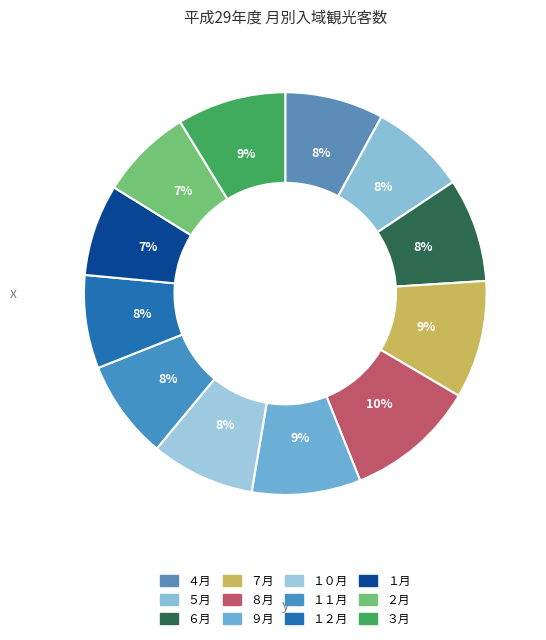

Is it true that ５月 is 19% of the pie?

False